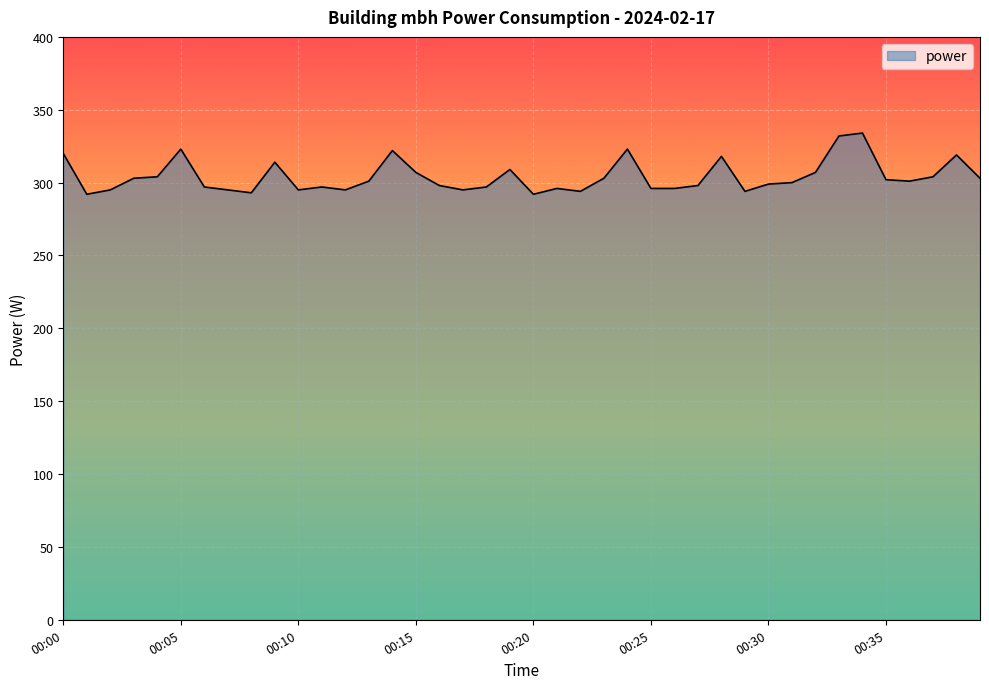

What is the smallest value displayed?

292